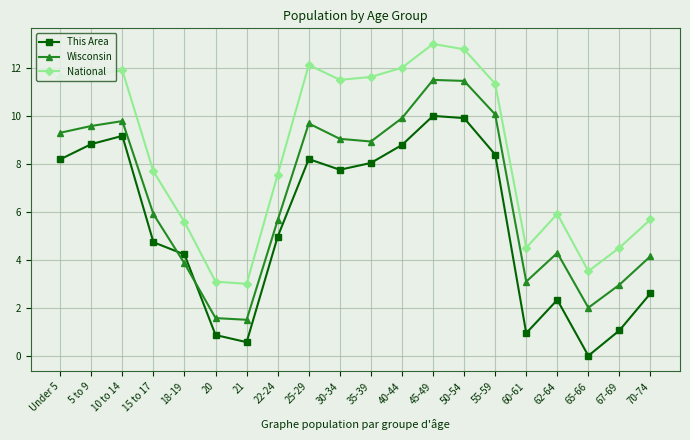

What is the average value of the Wisconsin series?

6.7